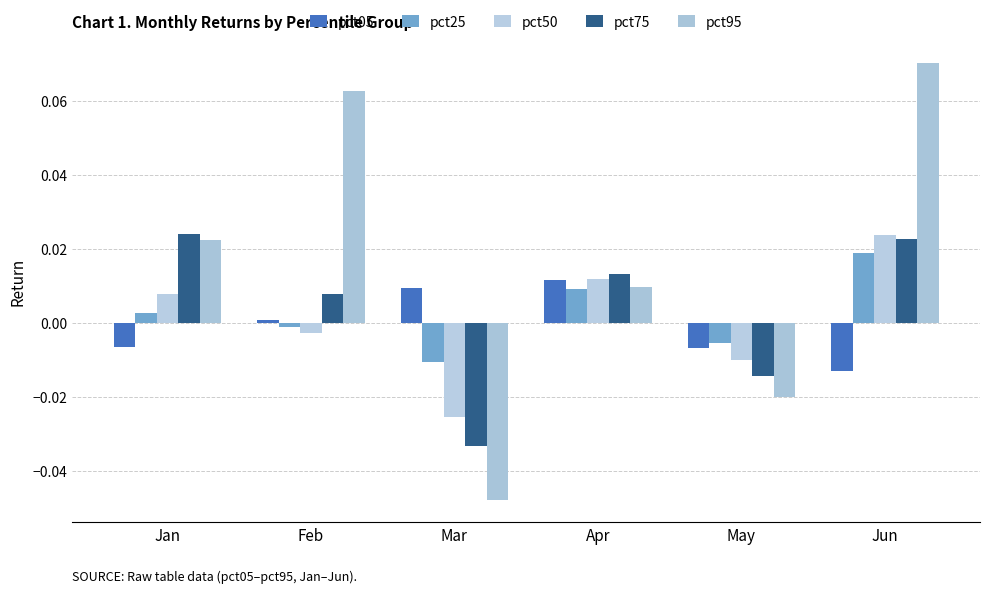

Reading right to left, what are all the values shown in this chart?

pct05: Jun=-0.0	May=-0.0	Apr=0.0	Mar=0.0	Feb=0.0	Jan=-0.0
pct25: Jun=0.0	May=-0.0	Apr=0.0	Mar=-0.0	Feb=-0.0	Jan=0.0
pct50: Jun=0.0	May=-0.0	Apr=0.0	Mar=-0.0	Feb=-0.0	Jan=0.0
pct75: Jun=0.0	May=-0.0	Apr=0.0	Mar=-0.0	Feb=0.0	Jan=0.0
pct95: Jun=0.1	May=-0.0	Apr=0.0	Mar=-0.0	Feb=0.1	Jan=0.0